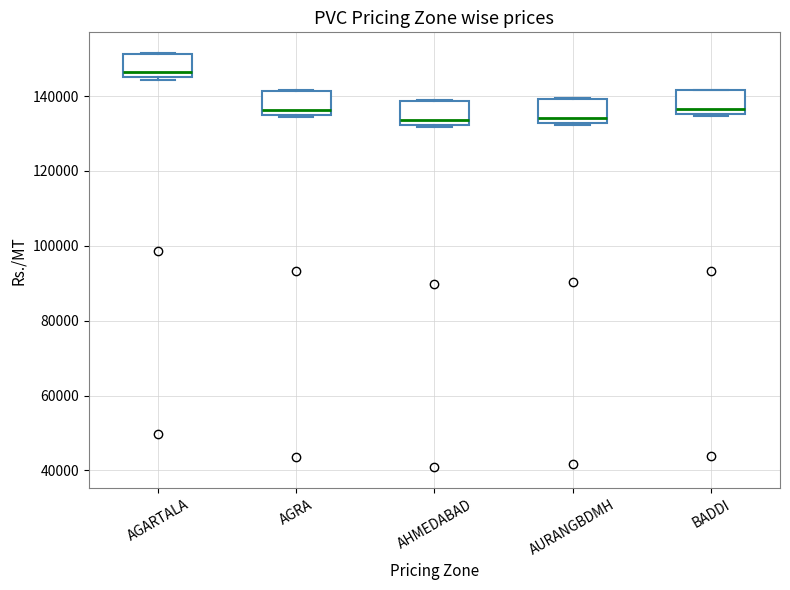

Where is the upper edge of the box for AURANGBDMH on the y-axis? The values are not printed on the chart, so give them approximately, as read against the axis.

140000